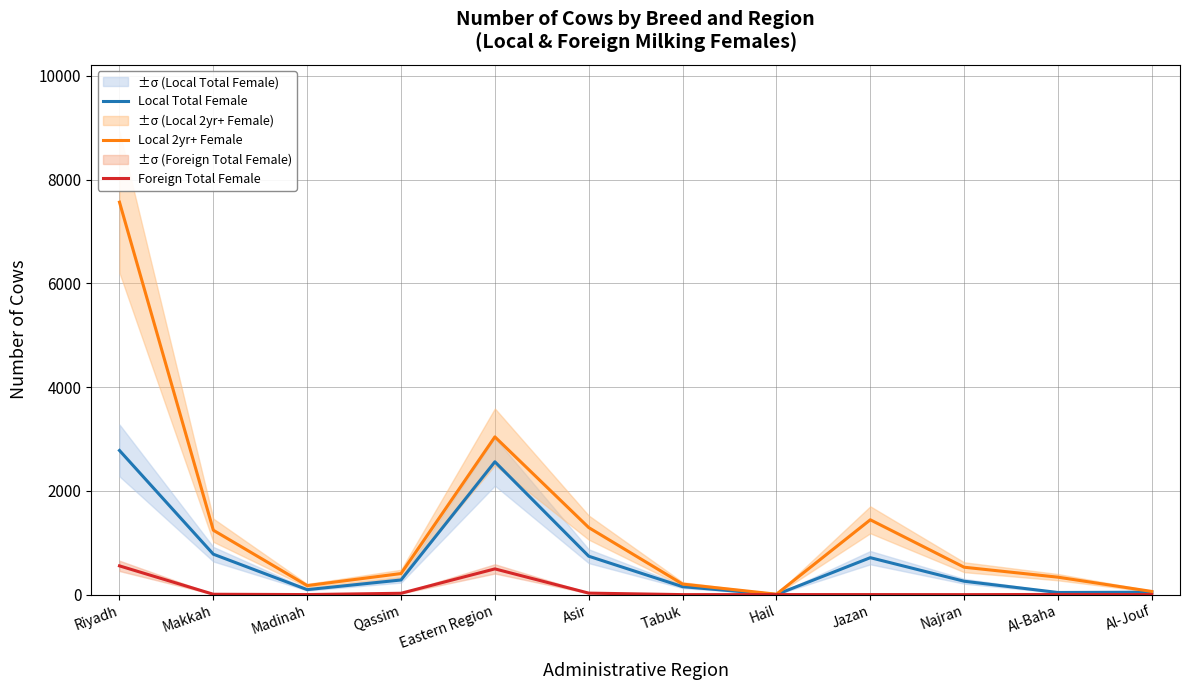

True or false: Local 2yr+ Female has more than 1 points higher than both neighbors.

True